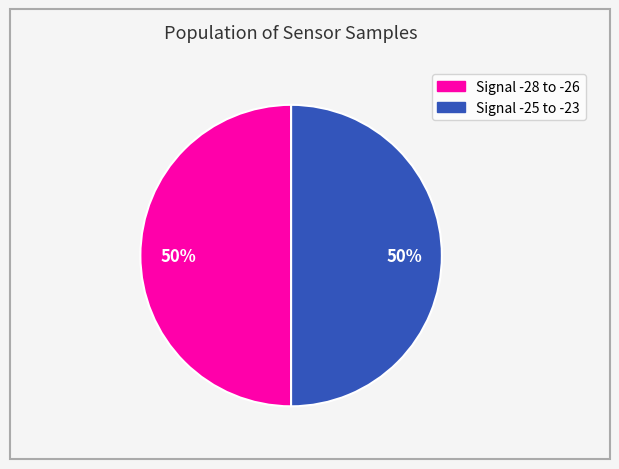

To the nearest percent, what is the average slice percentage?

50%